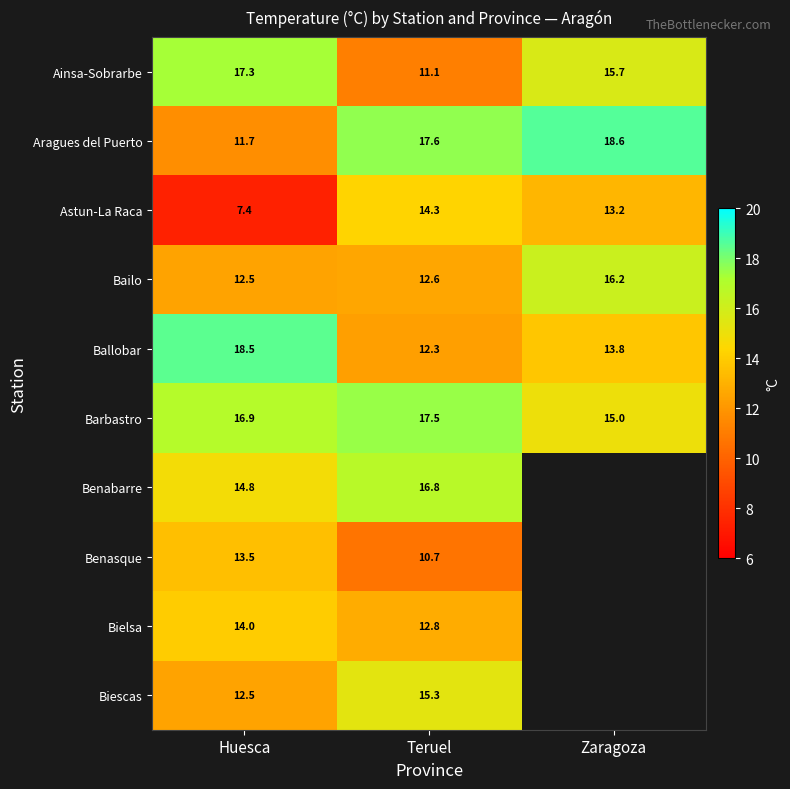

Read the Aragues del Puerto value at Zaragoza.

18.6